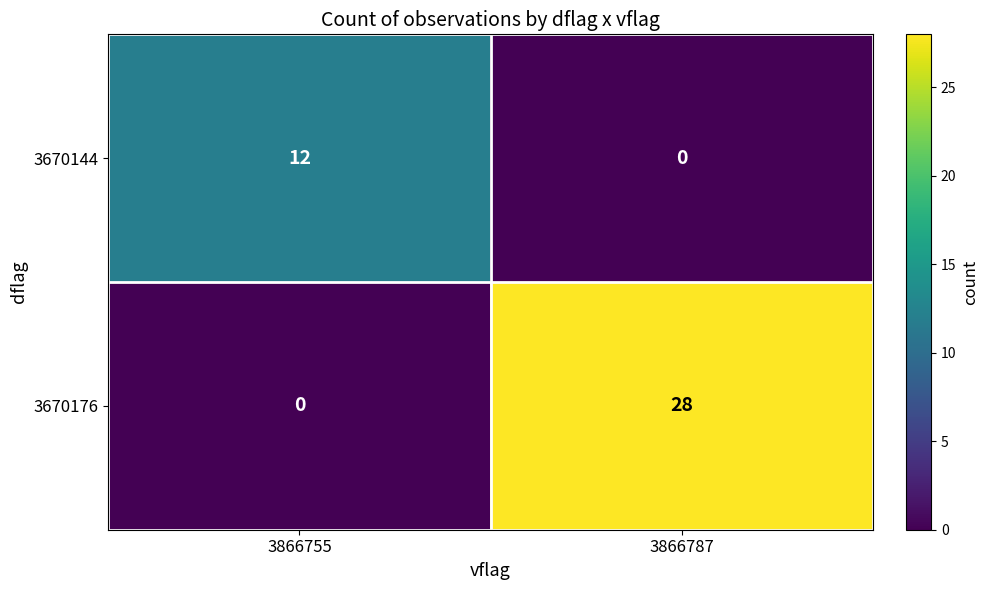

At which label does 3670176 reach its minimum?

3866755